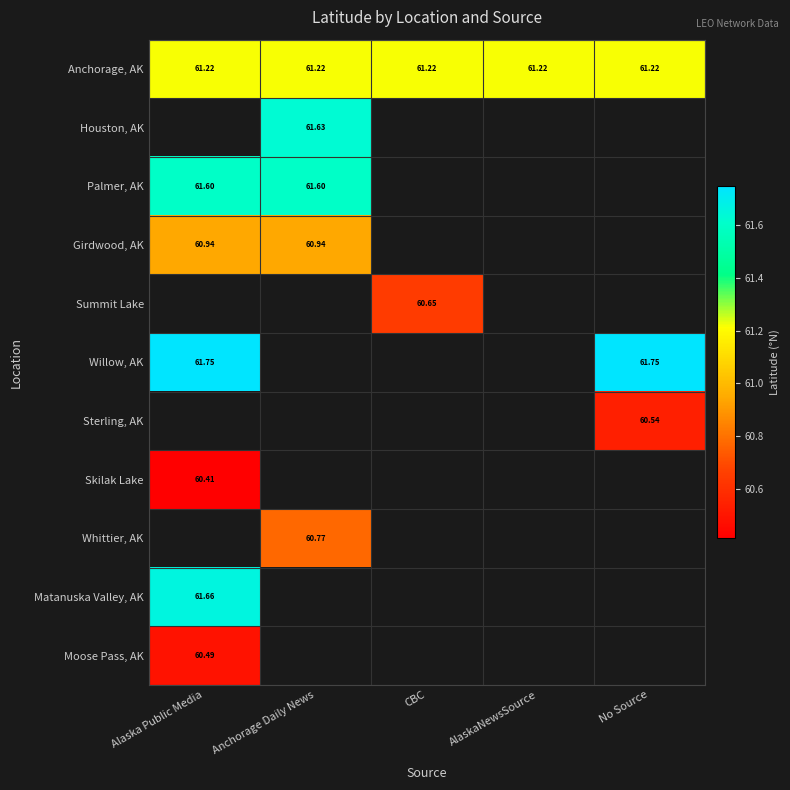

Which series has the largest total across all categories?

Anchorage, AK